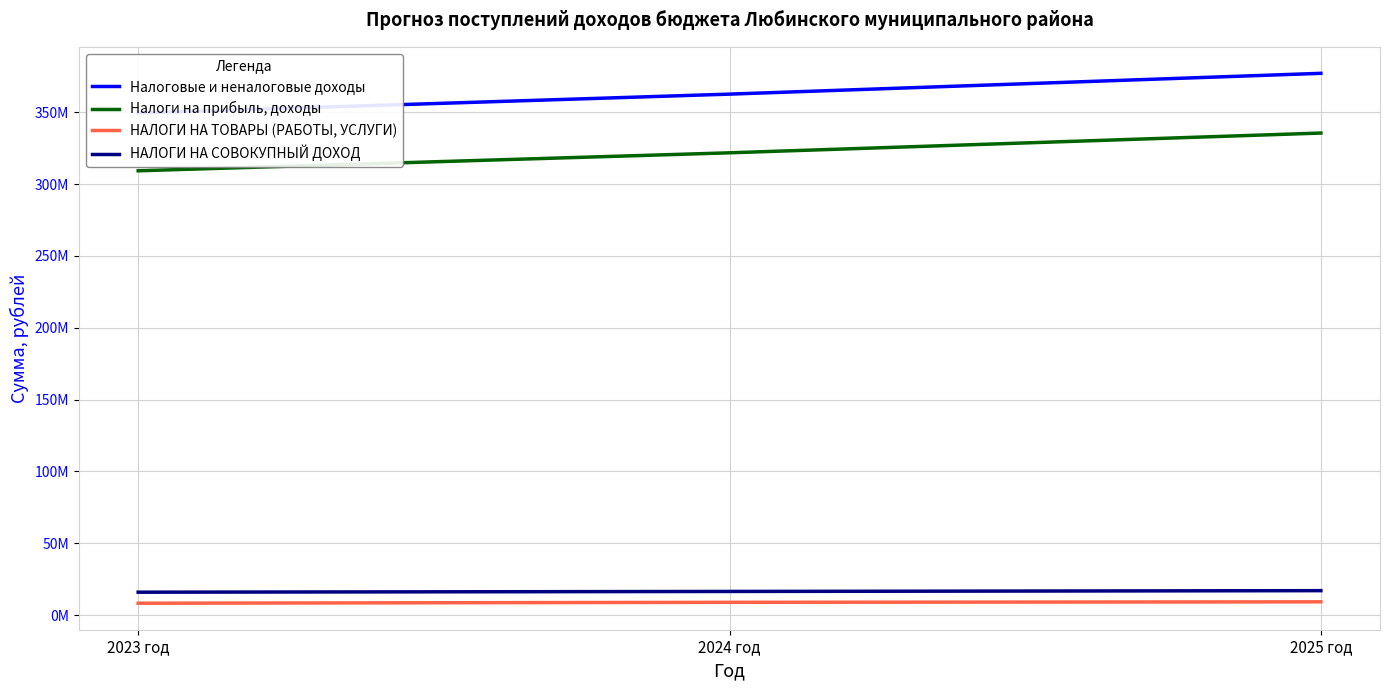

Reading left to right, extract all data points from this chart.

Налоговые и неналоговые доходы: 349481856.1	362636513.0	377108603.0
Налоги на прибыль, доходы: 309279210.0	321795044.5	335546750.0
НАЛОГИ НА ТОВАРЫ (РАБОТЫ, УСЛУГИ): 8323850.0	8961060.0	9298350.0
НАЛОГИ НА СОВОКУПНЫЙ ДОХОД: 16005000.0	16523000.0	17074000.0